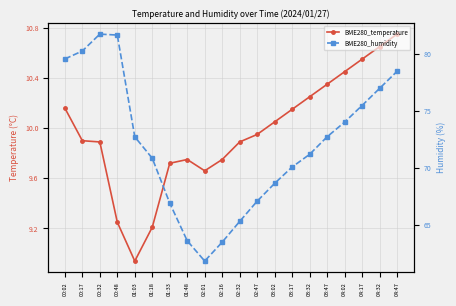

True or false: BME280_temperature and BME280_humidity intersect in this chart.

False